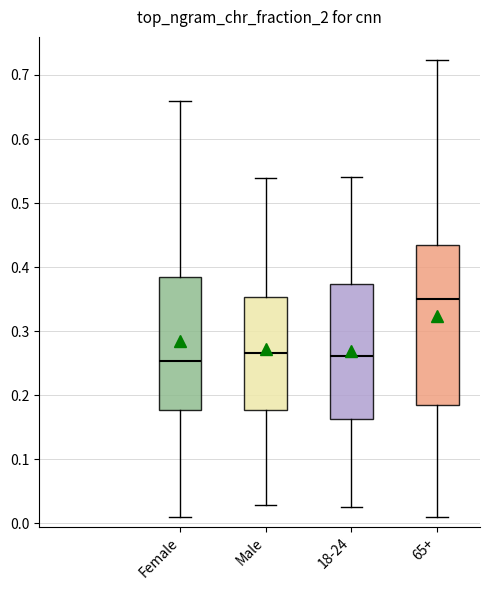

Reading left to right, read every box against the y-axis: the position of its median line, the range the box covers, and the ends of its whiskers. The values are not printed on the chart, so give them approximately, as read against the axis.

Female: median 0.25, box 0.18 to 0.38, whiskers 0.01 to 0.66
Male: median 0.27, box 0.18 to 0.35, whiskers 0.03 to 0.54
18-24: median 0.26, box 0.16 to 0.37, whiskers 0.03 to 0.54
65+: median 0.35, box 0.19 to 0.43, whiskers 0.01 to 0.72